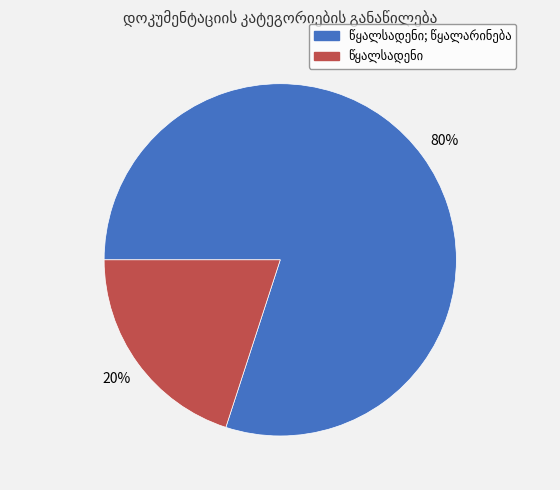

To the nearest percent, what is the average slice percentage?

50%